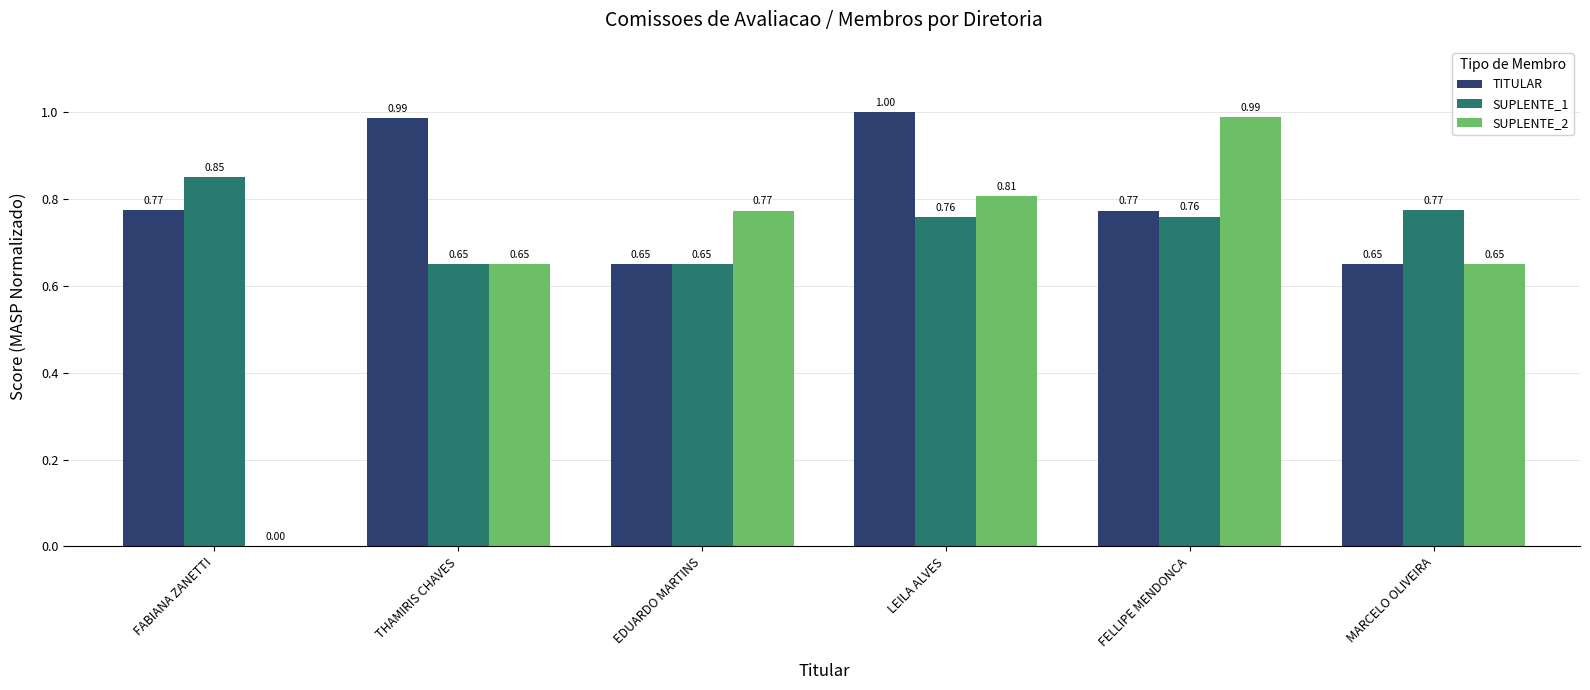

Between THAMIRIS CHAVES and FELLIPE MENDONCA, which series saw the biggest shift?

SUPLENTE_2